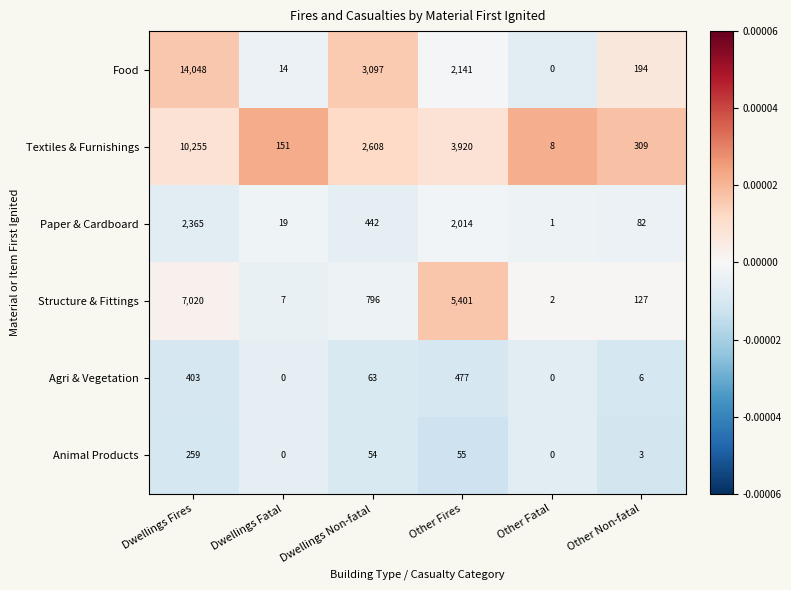

What is the difference between the maximum and minimum values in the Food series?

14048